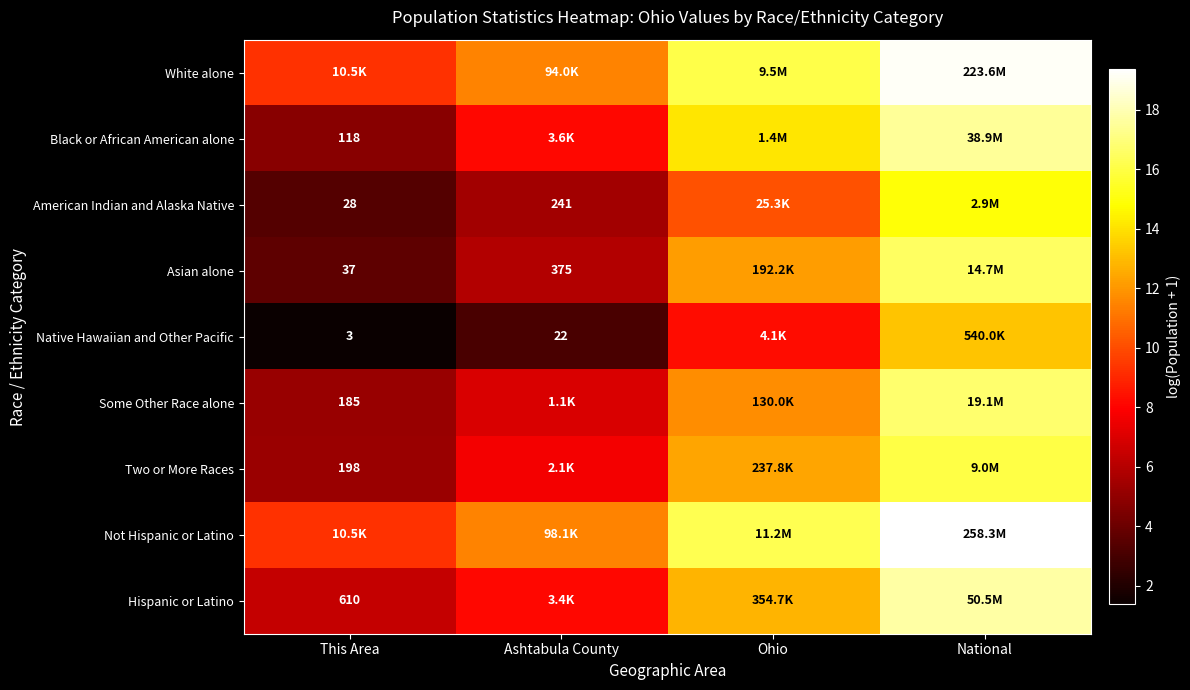

At how many categories does at least one series exceed 12?

2